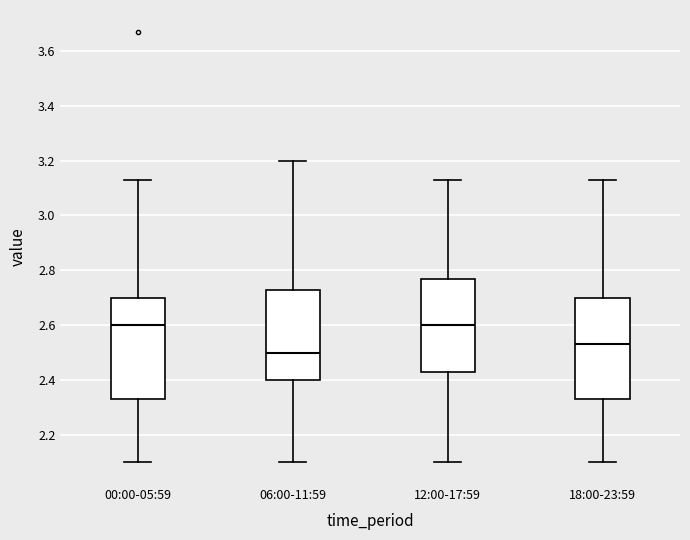

Reading left to right, transcribe this box plot: for each box, give where its median line is, the range the box spans, and where its two whiskers end, as read against the y-axis. The values are not printed on the chart, so give them approximately, as read against the axis.

00:00-05:59: median 2.60, box 2.34 to 2.70, whiskers 2.10 to 3.14
06:00-11:59: median 2.50, box 2.40 to 2.74, whiskers 2.10 to 3.20
12:00-17:59: median 2.60, box 2.44 to 2.78, whiskers 2.10 to 3.14
18:00-23:59: median 2.54, box 2.34 to 2.70, whiskers 2.10 to 3.14